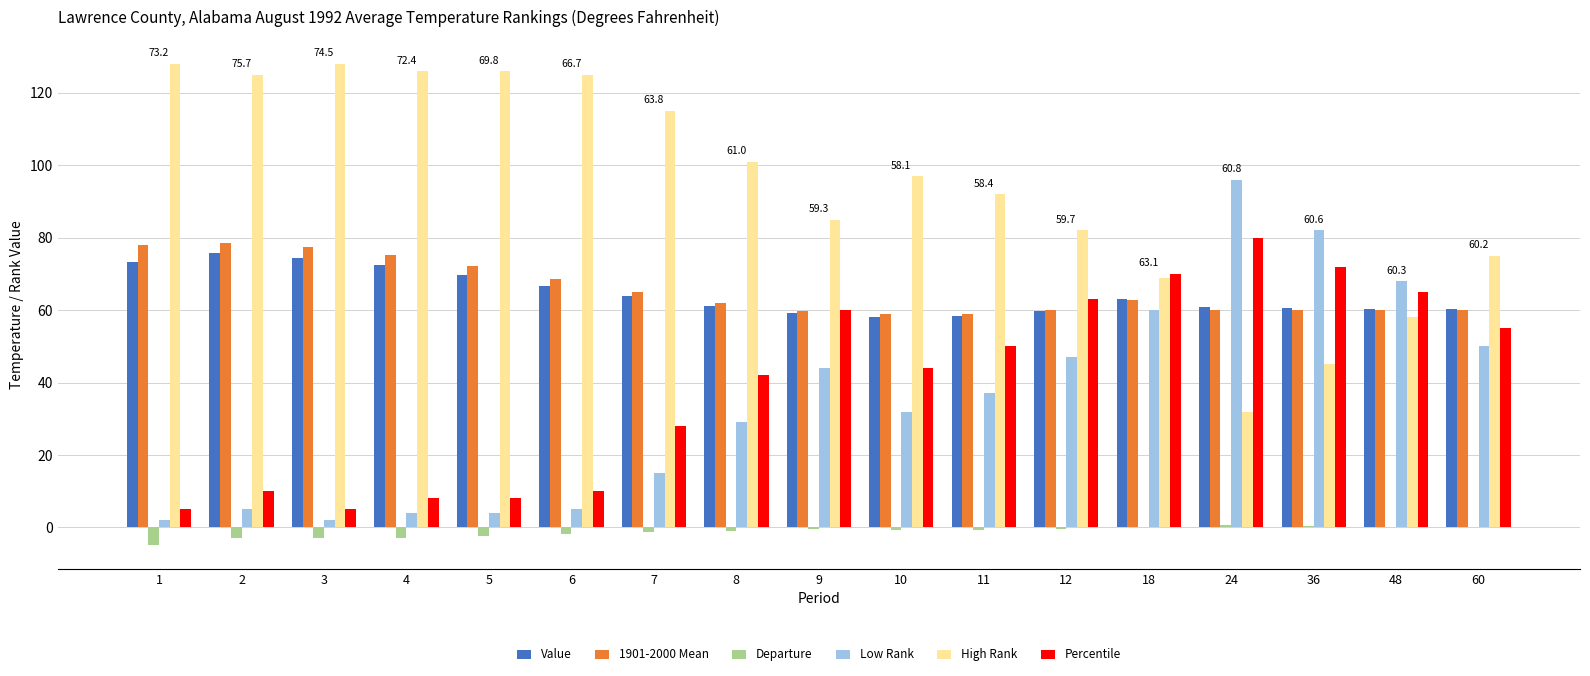

What is the difference between the High Rank values at 8 and 18?

32.0